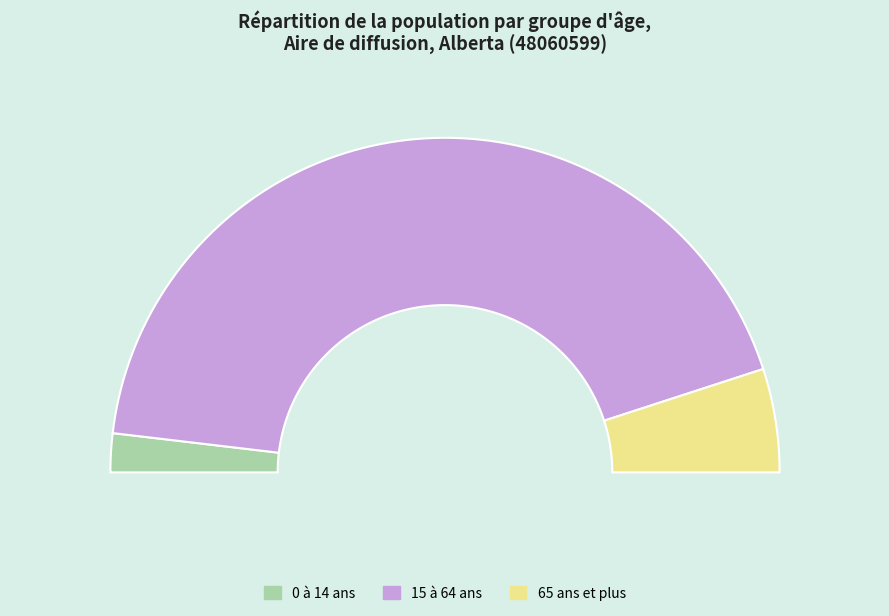

What is the majority slice?

15 à 64 ans